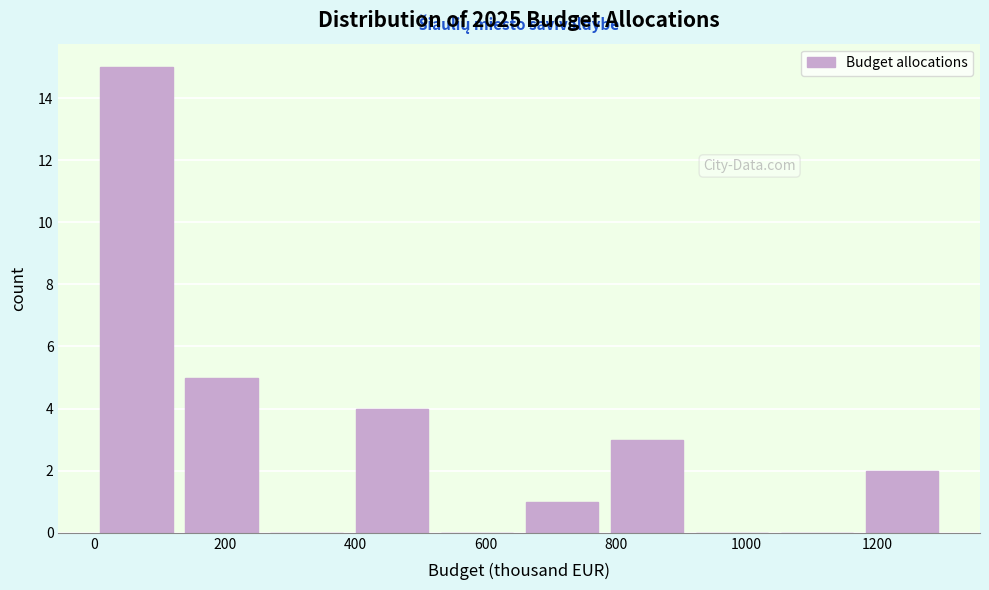

Which range on the x-axis has the tallest bar?

0 to 140